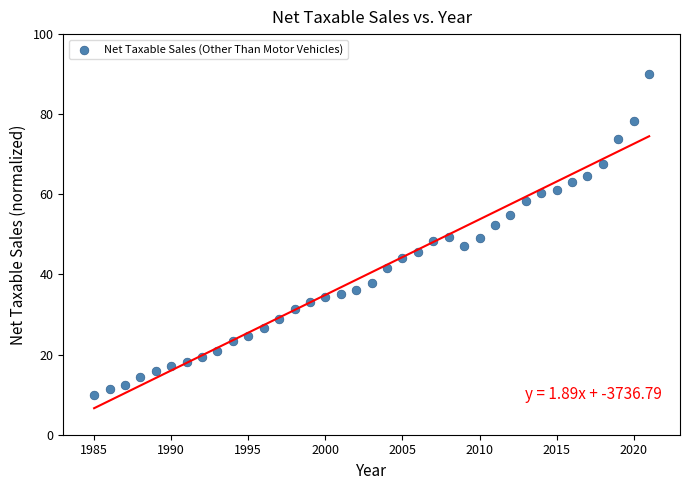

What is the range of X values (max minus min)?

36.0